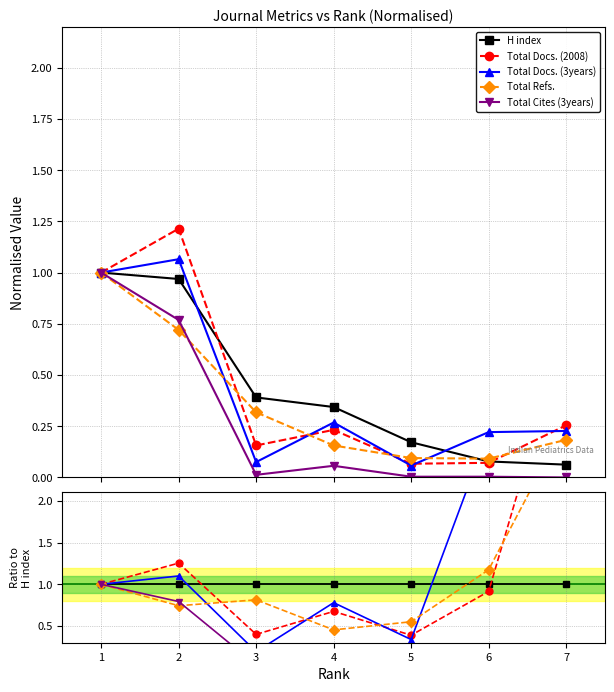

True or false: H index and Total Cites (3years) cross at least once.

False